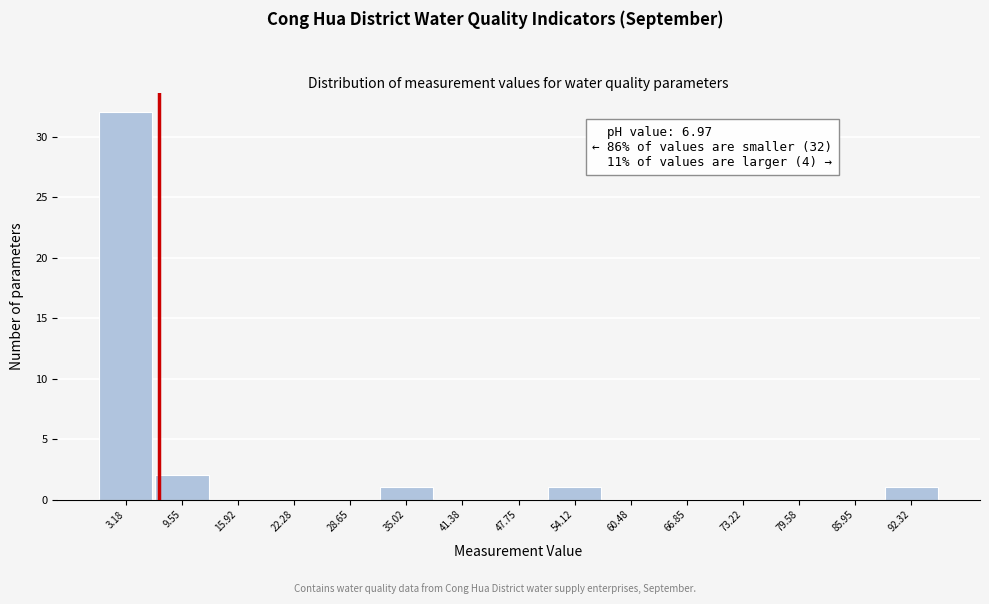

Which range on the x-axis has the tallest bar?

0 to 6